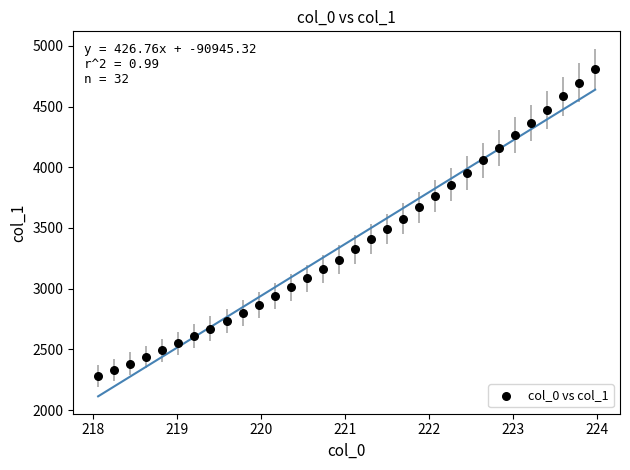

What is the range of Y values (max minus min)?

2531.2